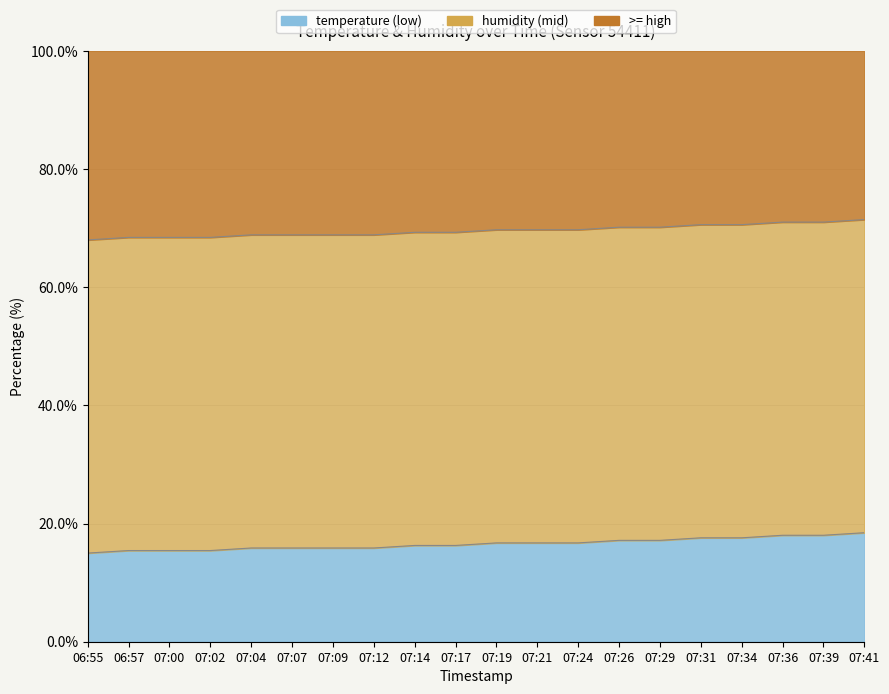

What is the approximate value at 07:41?

18.4